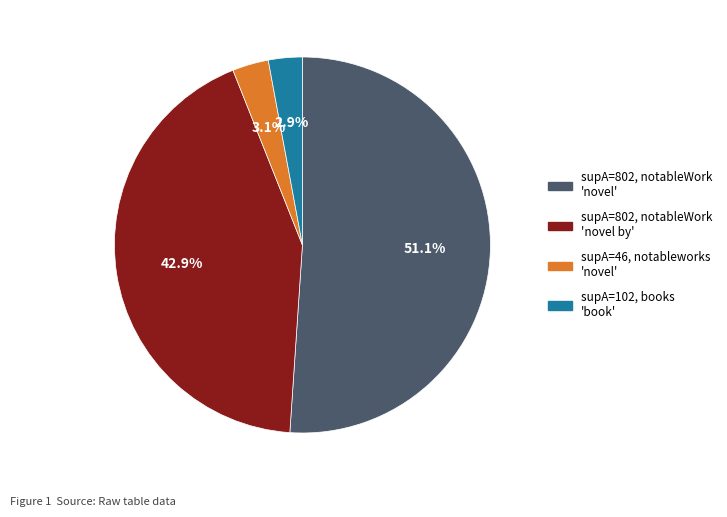

Which slice is the largest?

supA=802, notableWork 'novel'